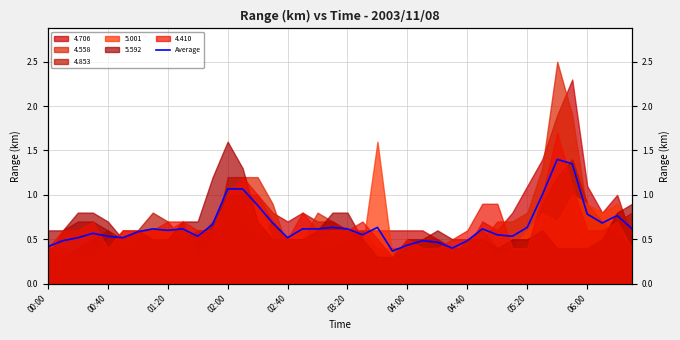

What is the approximate value at 38?

0.8